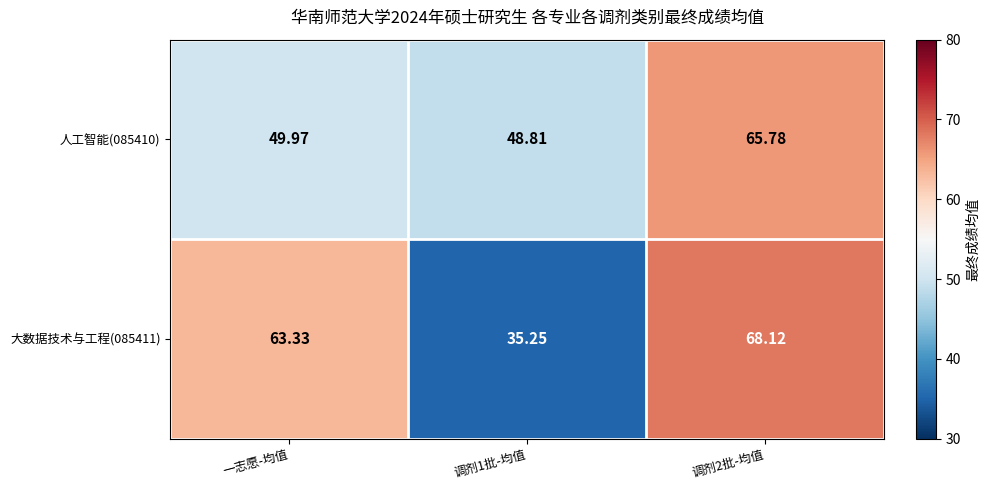

Which series has the largest range (max minus min)?

大数据技术与工程(085411)